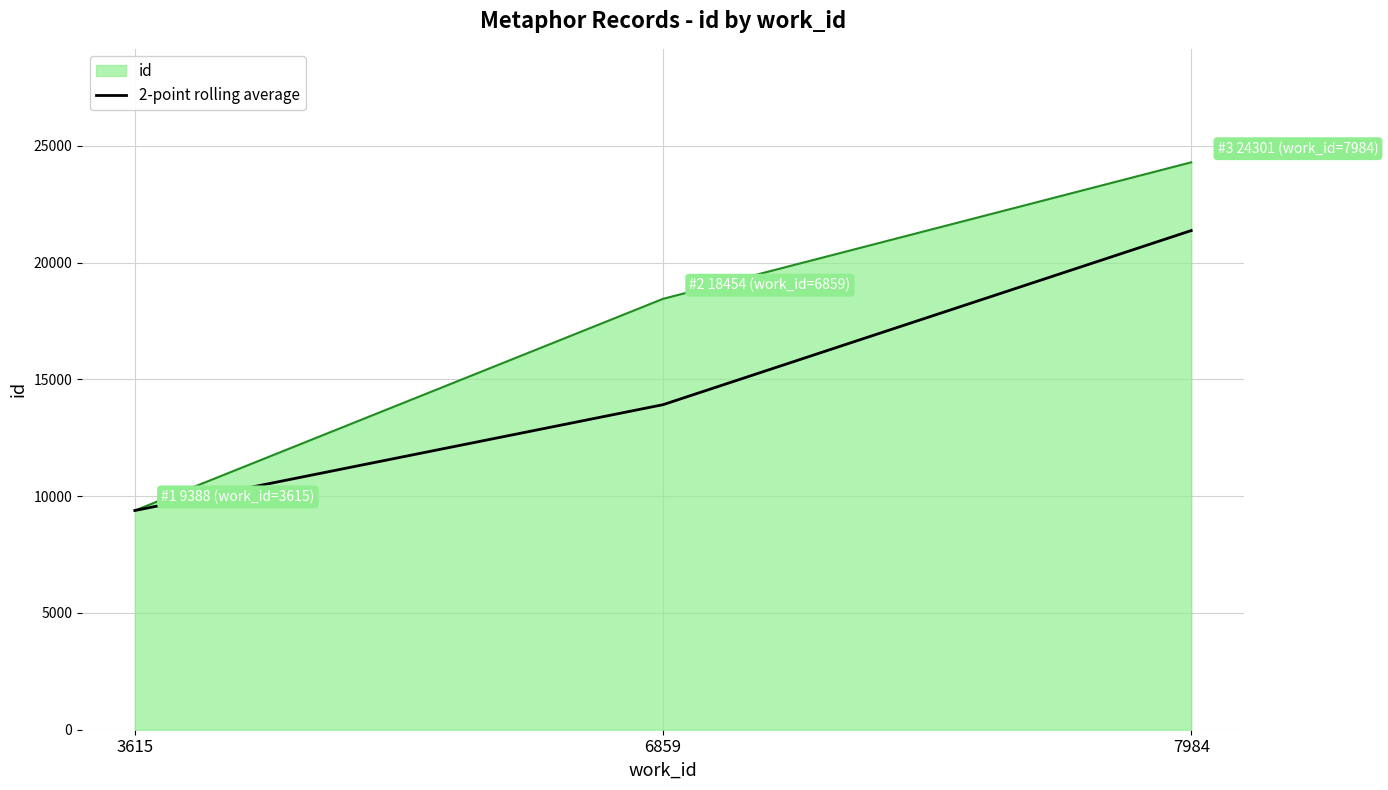

What is the maximum value for id?

24301.0